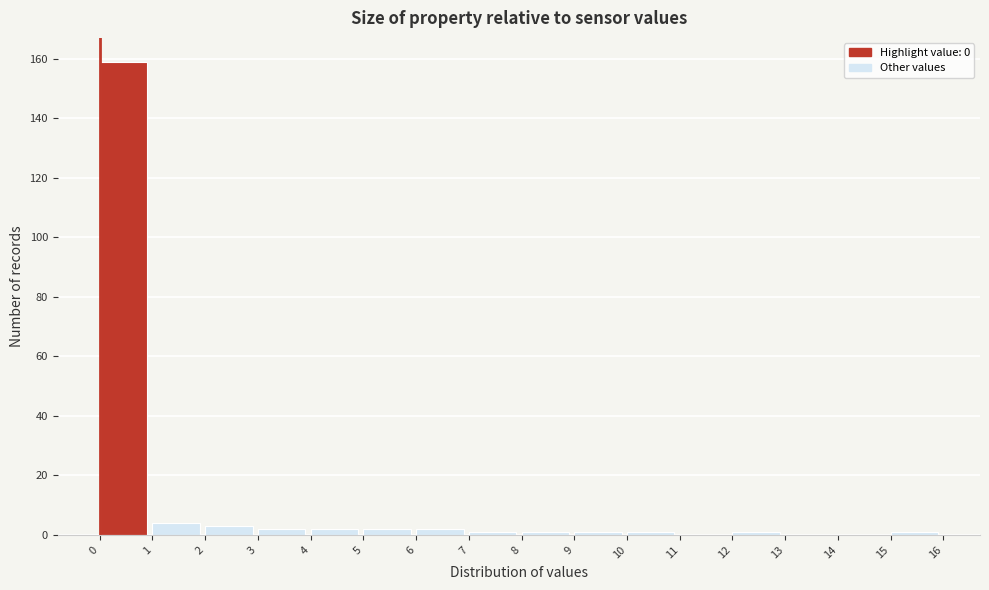

Reading left to right, transcribe this chart: for each bar, give the range it covers on the x-axis and its height. The values are not printed on the chart, so give them approximately, as read against the axis.

0 to 1: 160
1 to 2: 4
2 to 3: 4
3 to 4: 2
4 to 5: 2
5 to 6: 2
6 to 7: 2
7 to 8: under 2
8 to 9: under 2
9 to 10: under 2
10 to 11: under 2
11 to 12: 0
12 to 13: under 2
13 to 14: 0
14 to 15: 0
15 to 16: under 2